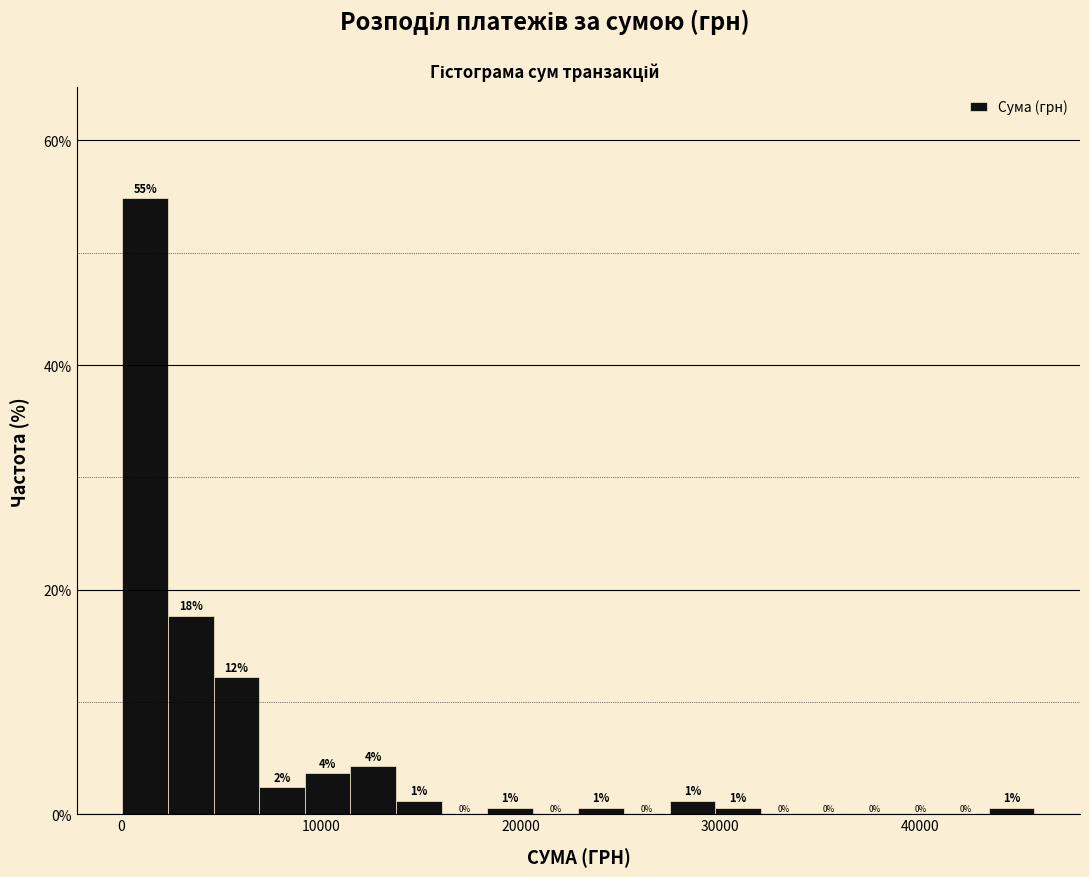

Read against the x-axis, roughly where is the centre of the tallest bar?

1000